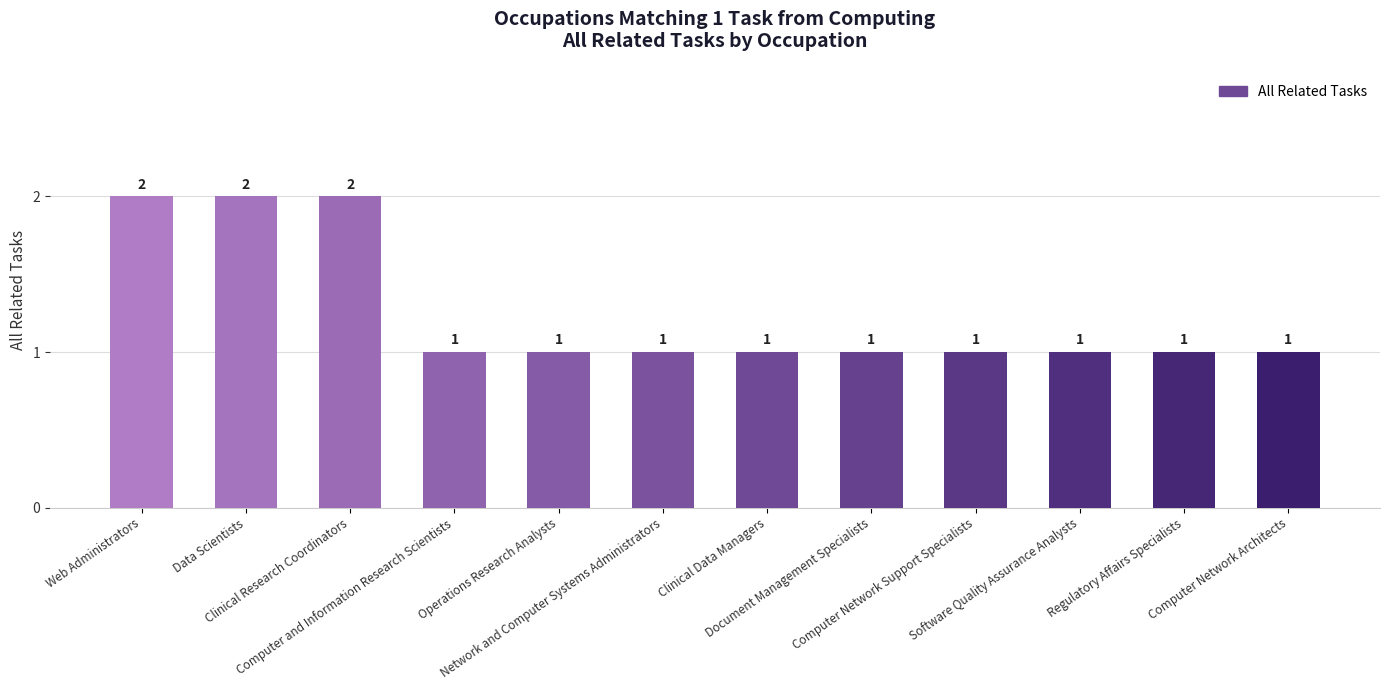

Between Operations Research Analysts and Web Administrators, which is larger?

Web Administrators